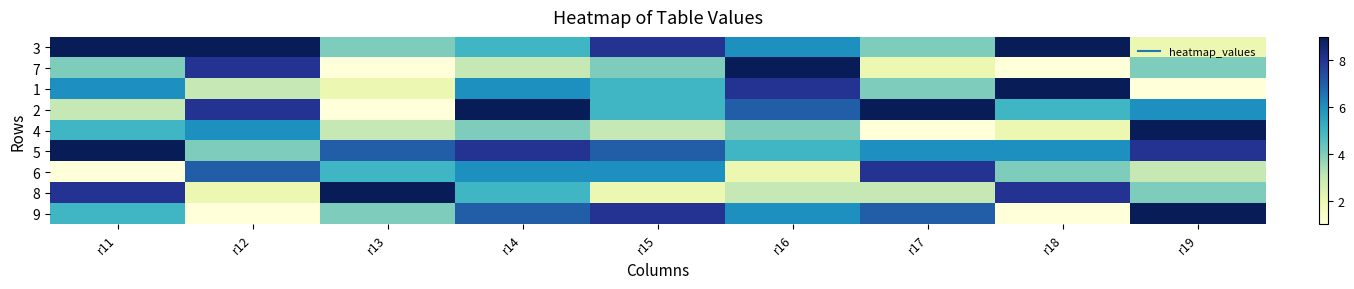

Reading left to right, transcribe all the data shown in this chart.

3: r11=9	r12=9	r13=4	r14=5	r15=8	r16=6	r17=4	r18=9	r19=2
7: r11=4	r12=8	r13=1	r14=3	r15=4	r16=9	r17=2	r18=1	r19=4
1: r11=6	r12=3	r13=2	r14=6	r15=5	r16=8	r17=4	r18=9	r19=1
2: r11=3	r12=8	r13=1	r14=9	r15=5	r16=7	r17=9	r18=5	r19=6
4: r11=5	r12=6	r13=3	r14=4	r15=3	r16=4	r17=1	r18=2	r19=9
5: r11=9	r12=4	r13=7	r14=8	r15=7	r16=5	r17=6	r18=6	r19=8
6: r11=1	r12=7	r13=5	r14=6	r15=6	r16=2	r17=8	r18=4	r19=3
8: r11=8	r12=2	r13=9	r14=5	r15=2	r16=3	r17=3	r18=8	r19=4
9: r11=5	r12=1	r13=4	r14=7	r15=8	r16=6	r17=7	r18=1	r19=9